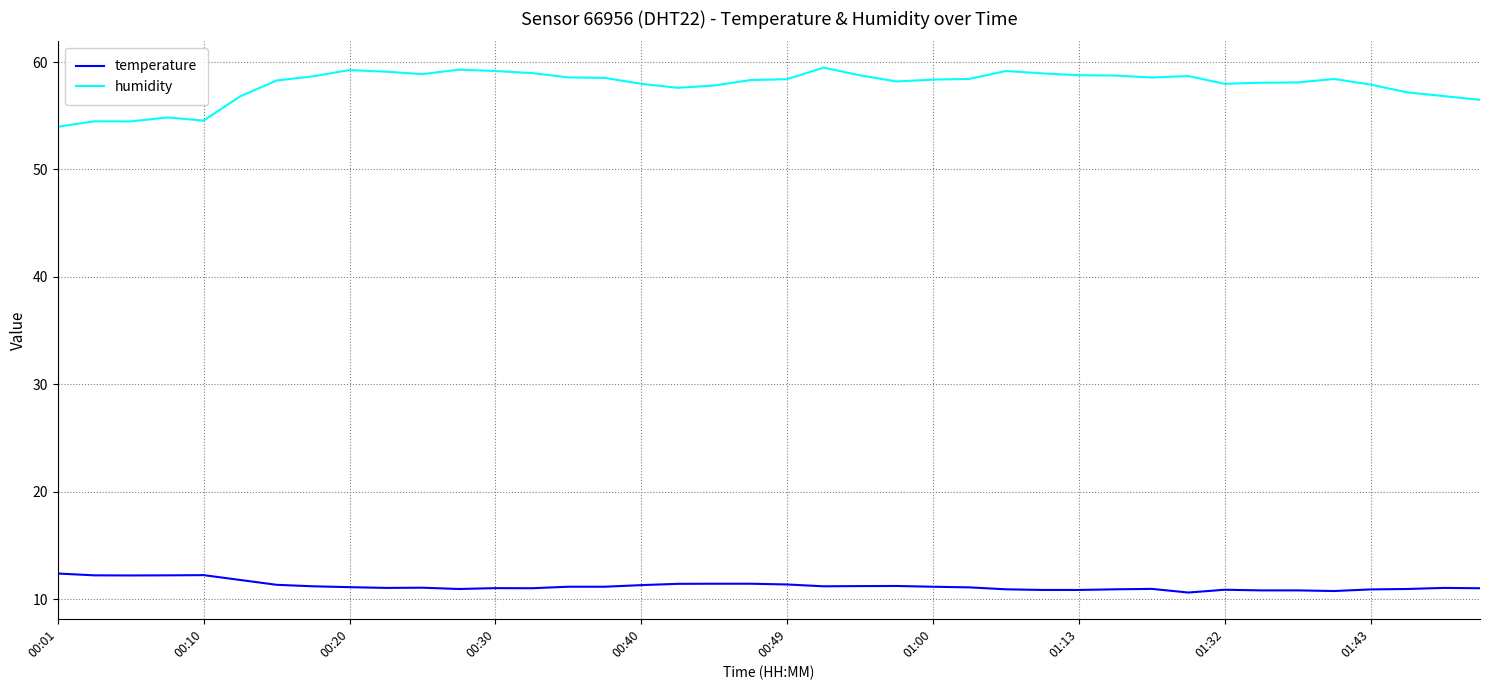

What is the highest value of the temperature series?

12.4